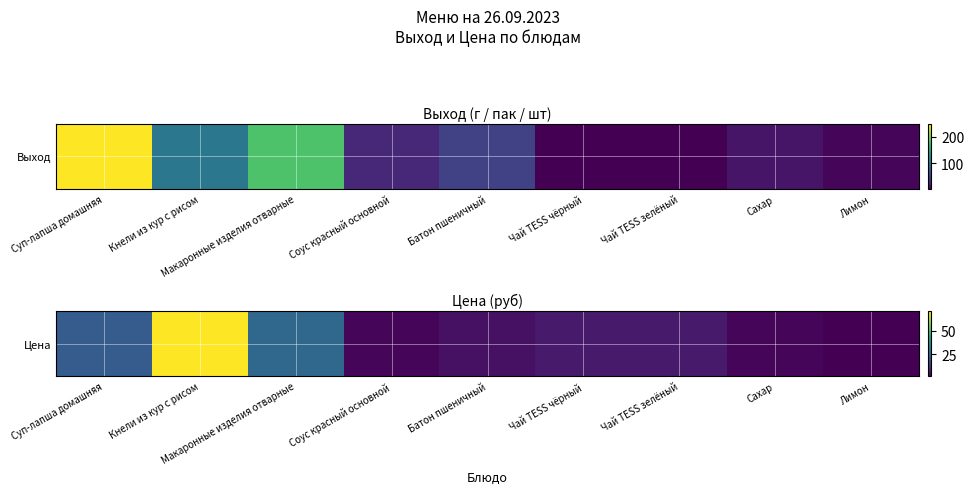

Which category has the lowest value across all series?

Лимон